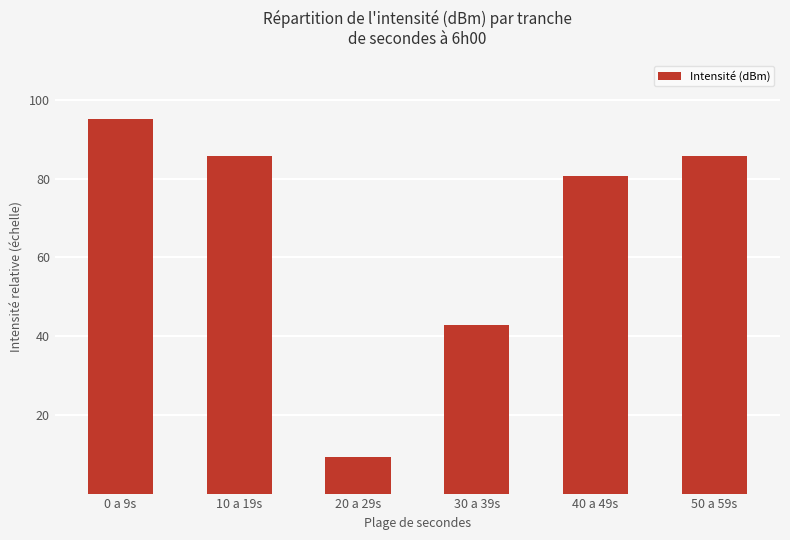

Are the bars grouped side by side (vs. stacked)?

No